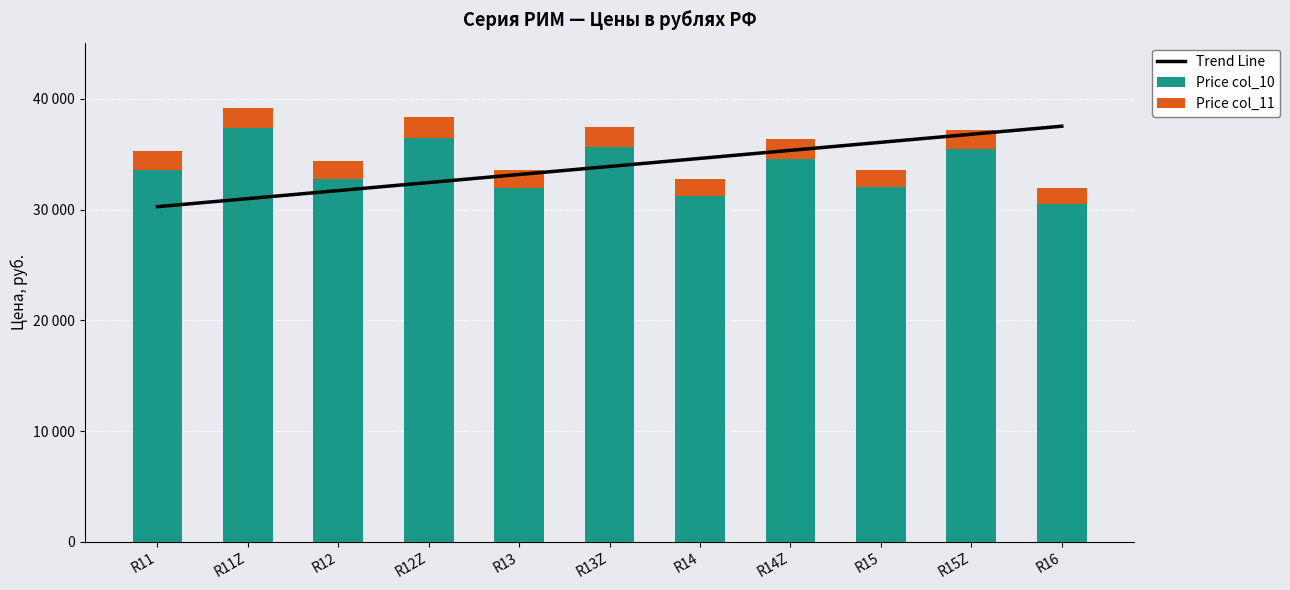

Which category has the highest value across all series?

R16